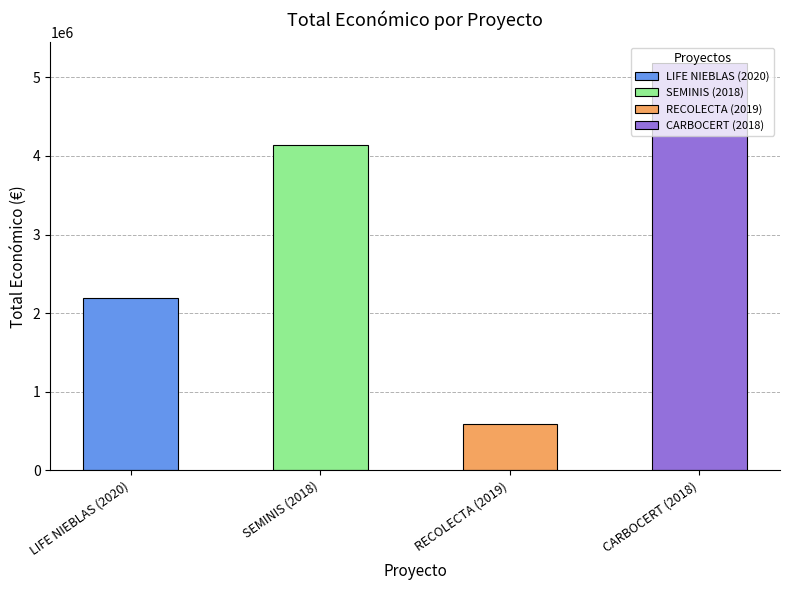

Reading left to right, transcribe all the data shown in this chart.

LIFE NIEBLAS (2020)=2185777	SEMINIS (2018)=4139393	RECOLECTA (2019)=593991	CARBOCERT (2018)=5187255